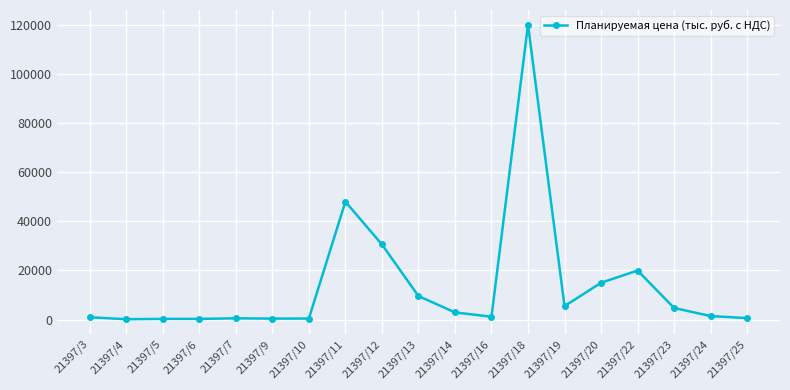

The chart shows a value of 1190.0 at 21397/16. True or false?

True